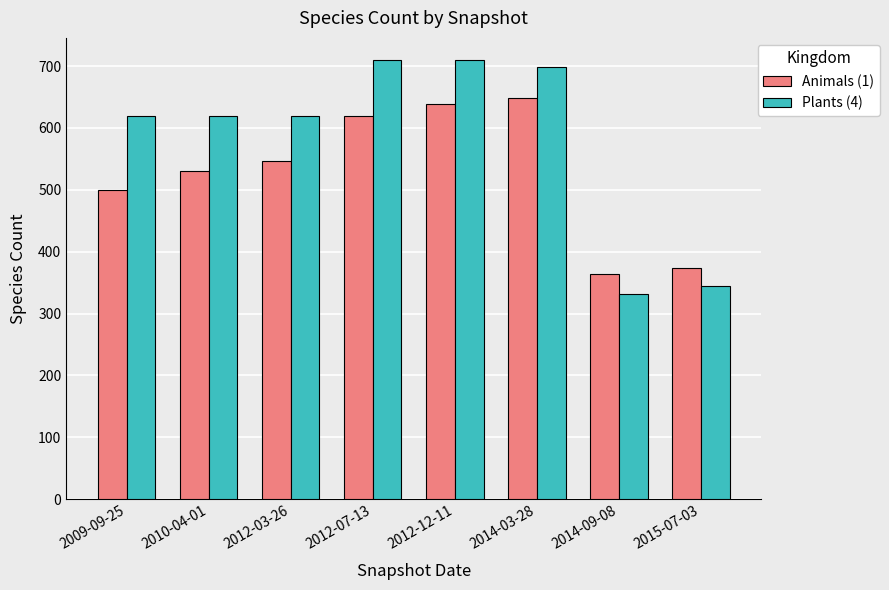

Is the value of Plants (4) at 2015-07-03 greater than the value of Animals (1) at 2012-03-26?

No